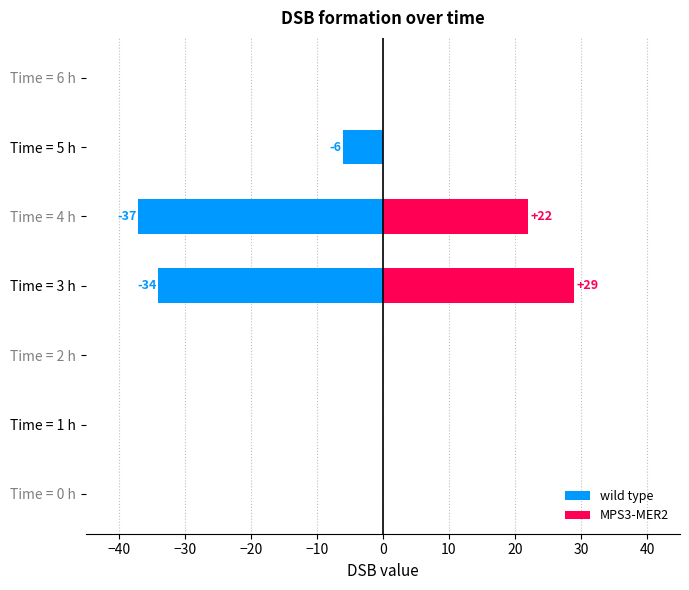

Is it true that MPS3-MER2 equals 0 at Time = 5 h?

True